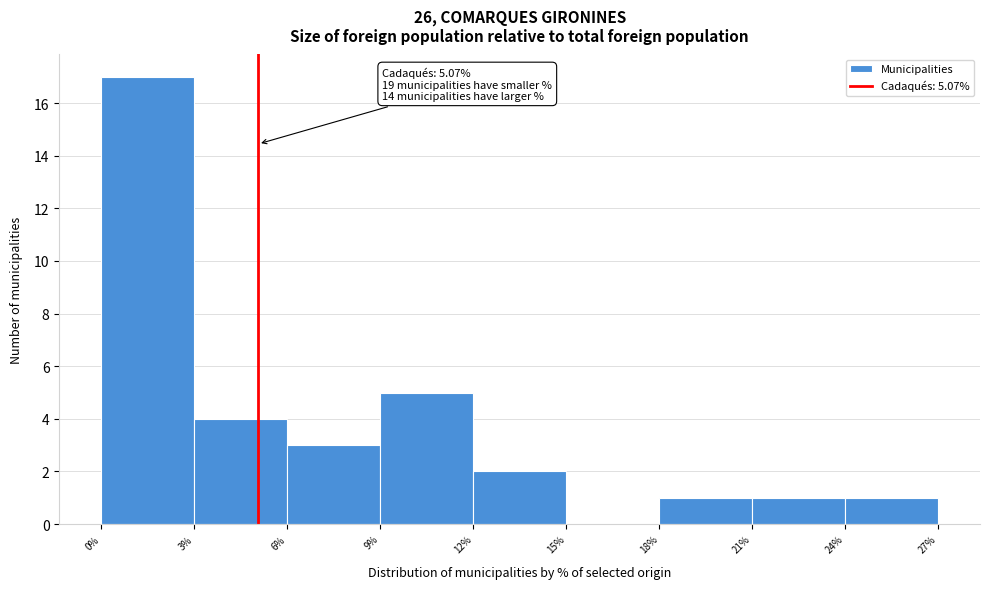

Which range on the x-axis has the tallest bar?

0% to 3%